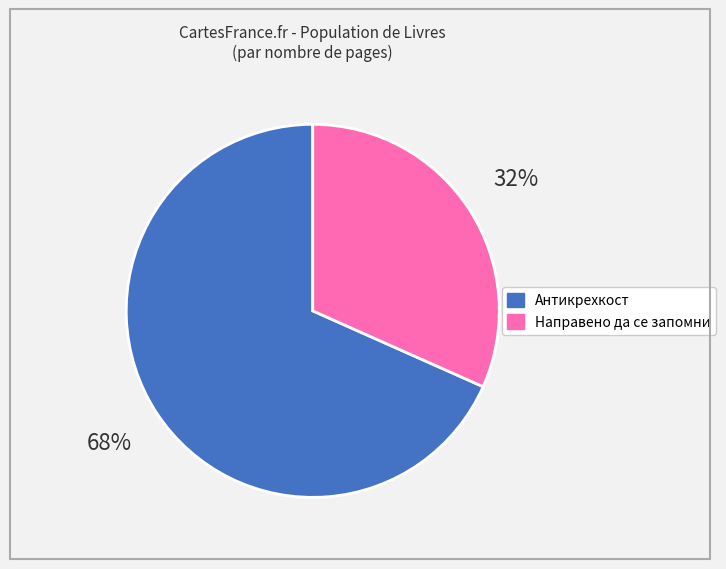

To the nearest percent, what is the average slice percentage?

50%